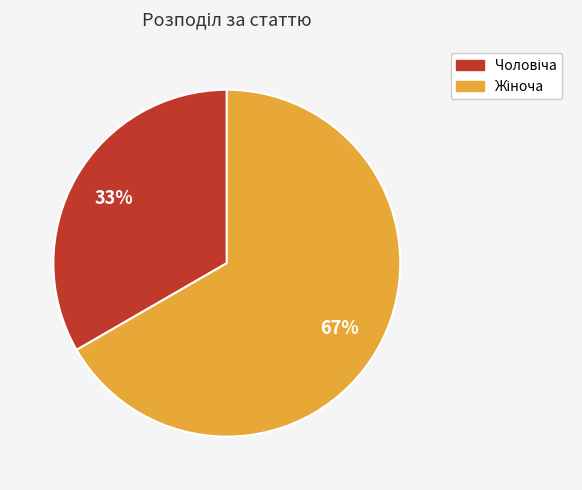

To the nearest percent, what is the average slice percentage?

50%